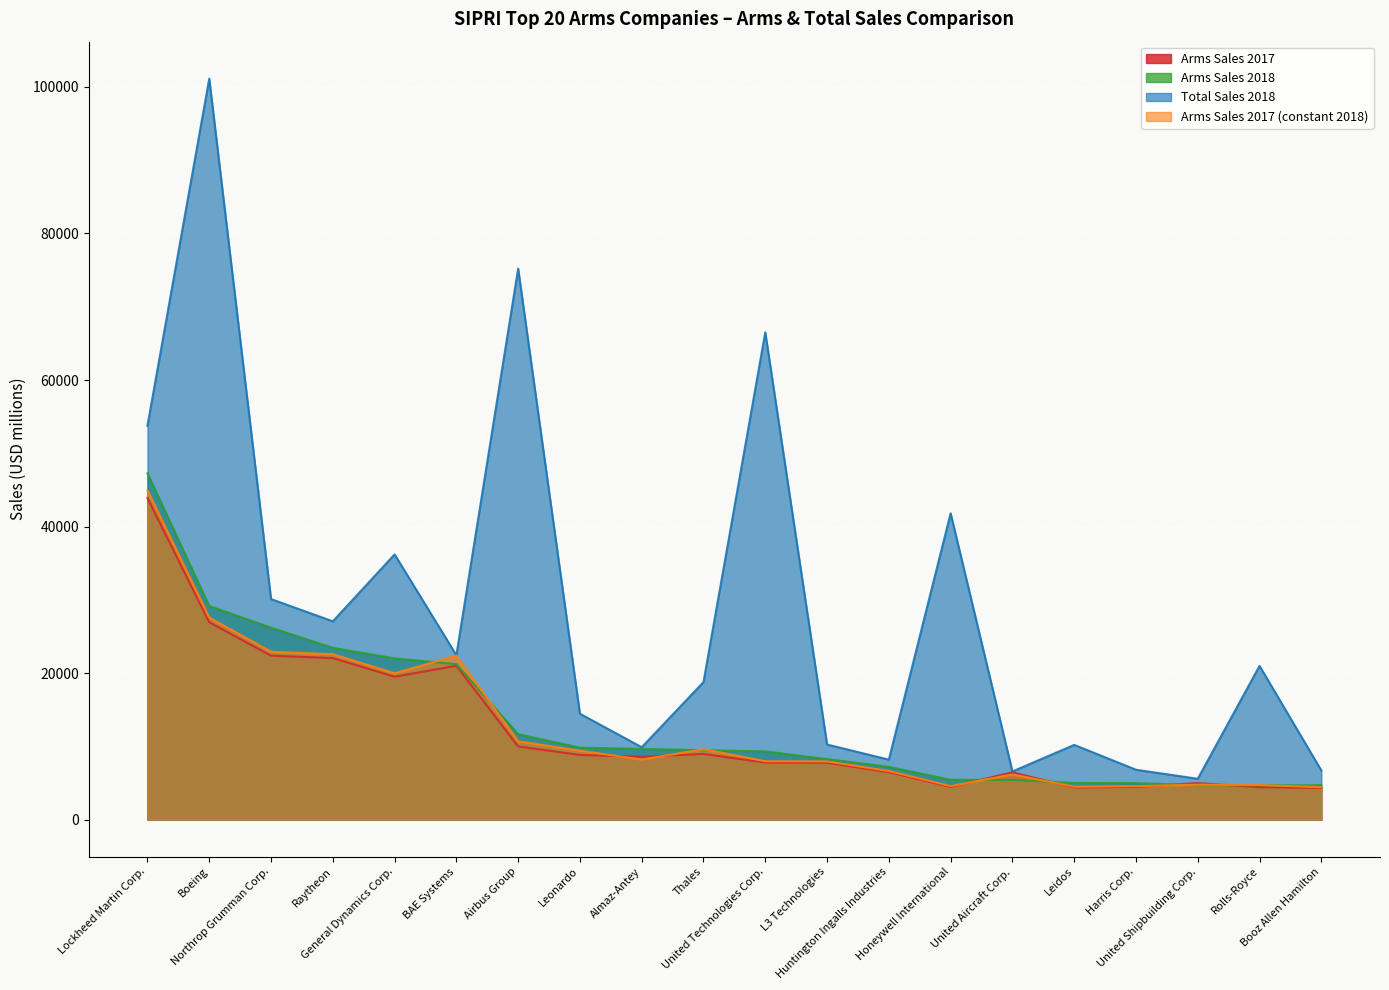

What is the sum of the Arms Sales 2017 values at L3 Technologies and Leonardo?

16570